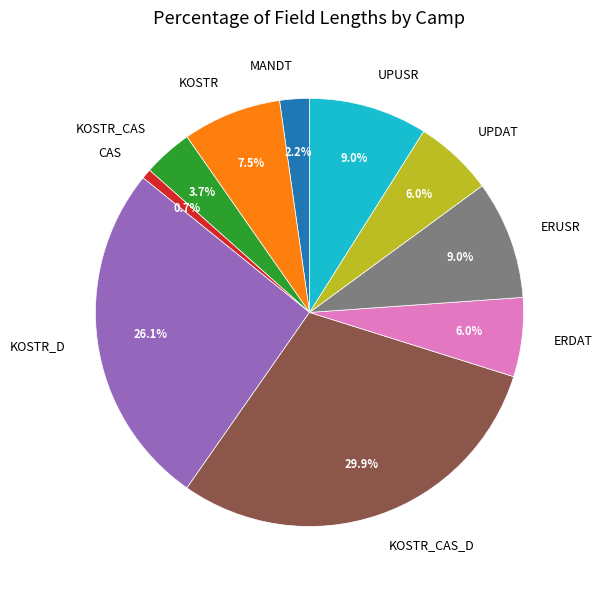

How much of the chart is everything except UPUSR?

91.0%